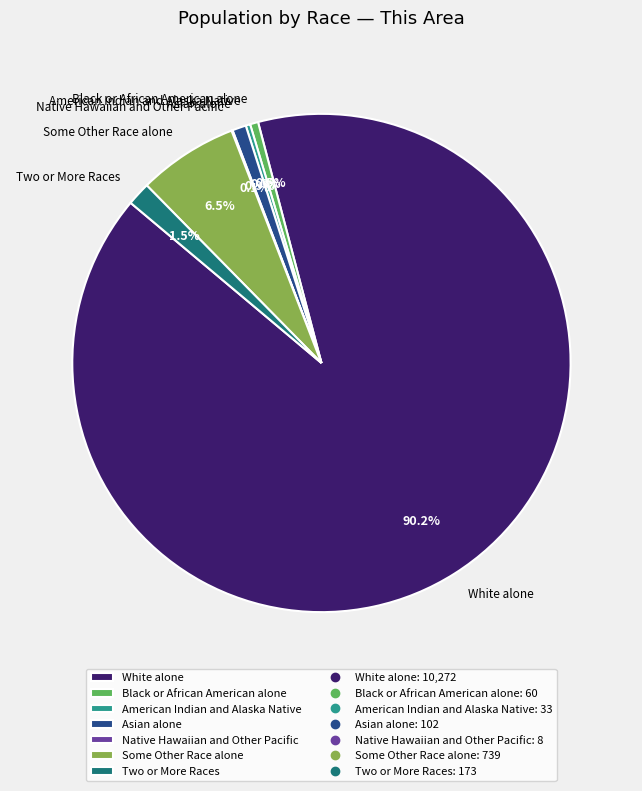

Is it true that White alone is 90% of the pie?

True